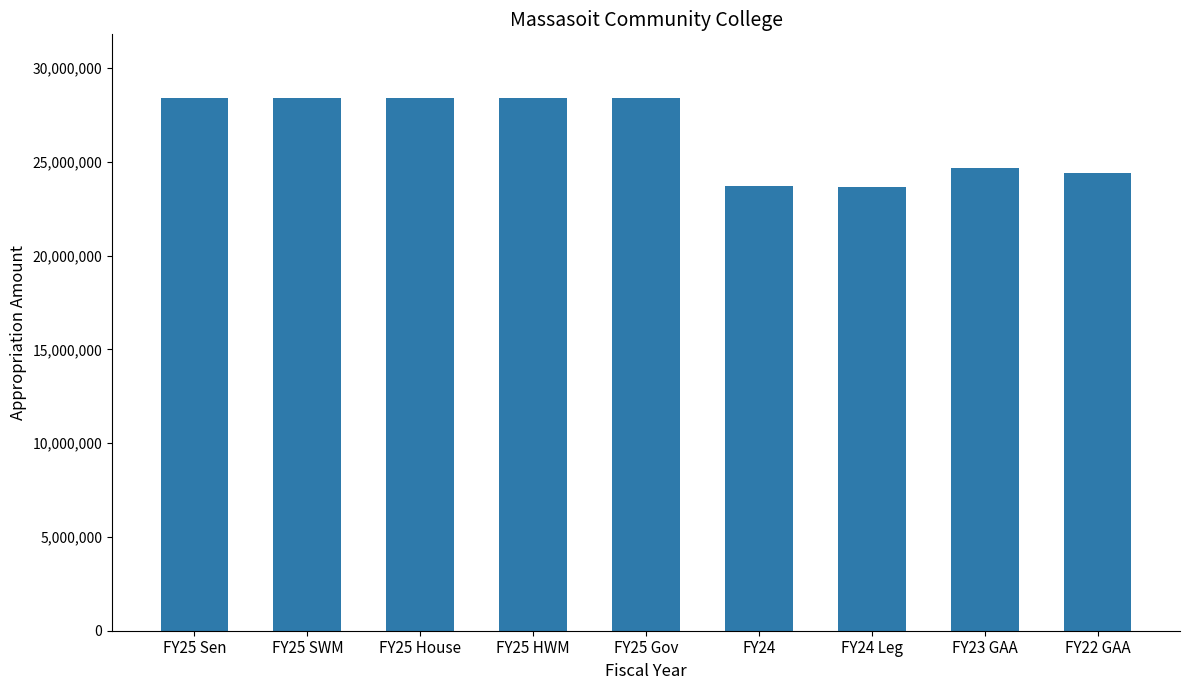

What is the change in value from FY23 GAA to FY22 GAA?

-306512